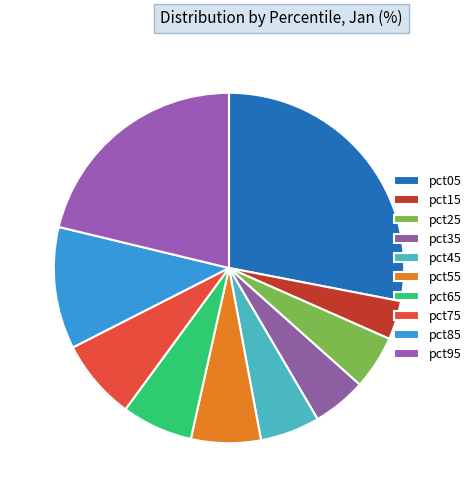

To the nearest percent, what is the difference between the pct55 and pct05 slice percentages?

22%